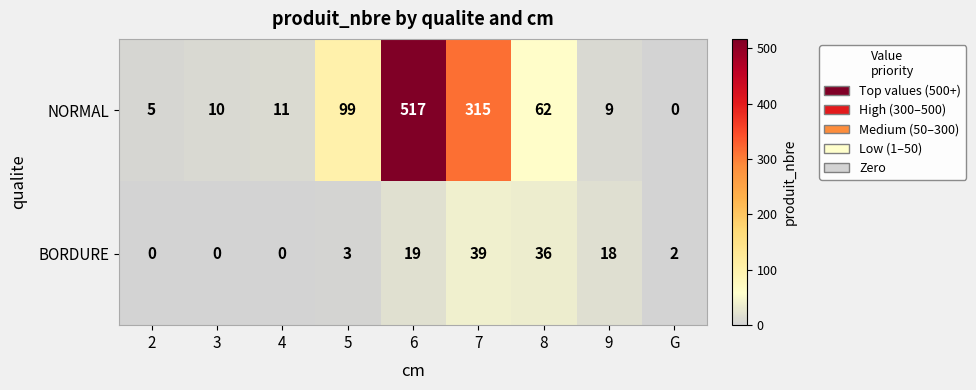

List the labels in order of NORMAL value, largest first.

6, 7, 5, 8, 4, 3, 9, 2, G